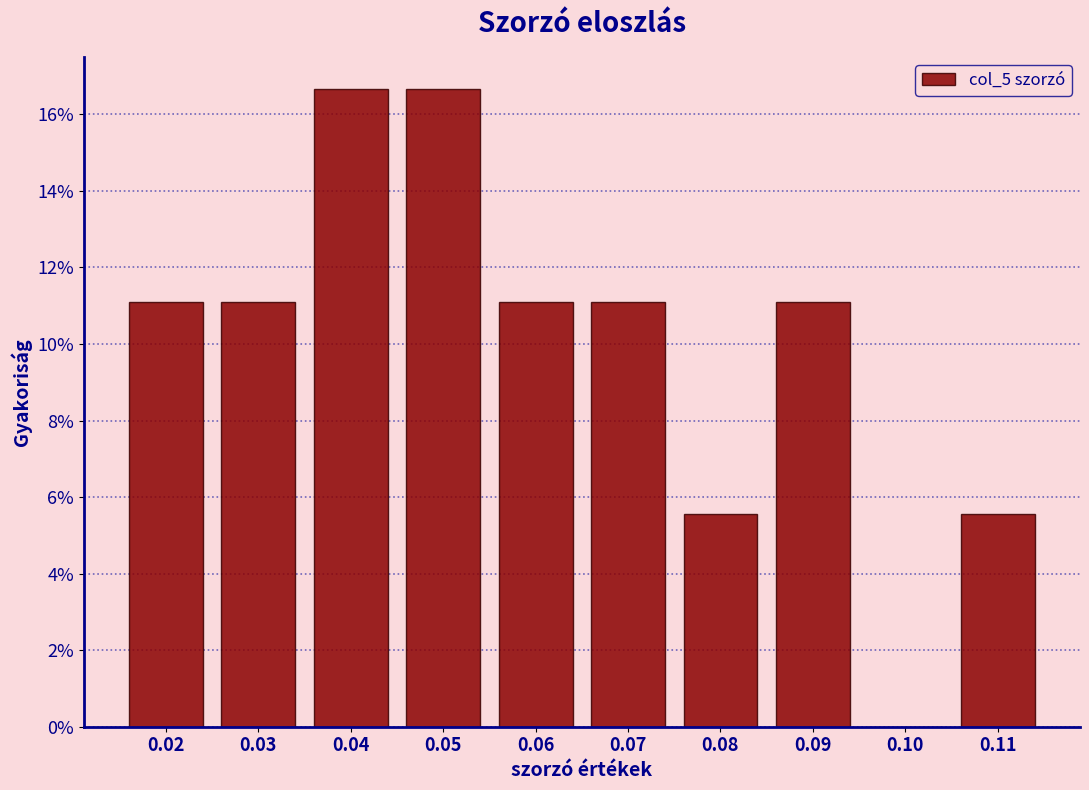

Reading left to right, list every bar in this chart as the range it spans on the x-axis followed by its height. The values are not printed on the chart, so give them approximately, as read against the axis.

0.015 to 0.025: 11.2
0.025 to 0.035: 11.2
0.035 to 0.045: 16.6
0.045 to 0.055: 16.6
0.055 to 0.065: 11.2
0.065 to 0.075: 11.2
0.075 to 0.085: 5.6
0.085 to 0.095: 11.2
0.095 to 0.105: 0
0.105 to 0.115: 5.6